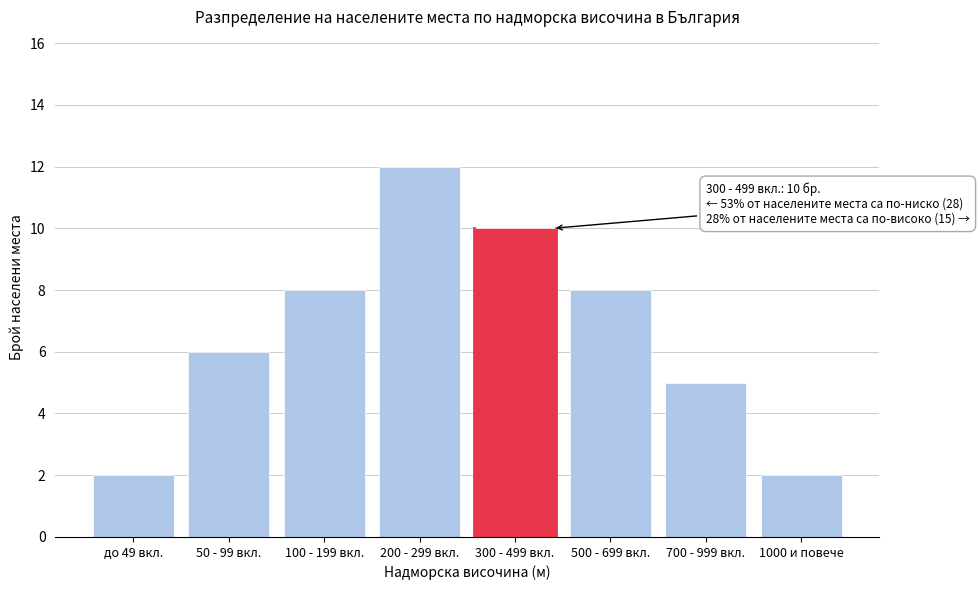

Reading left to right, list all the values displayed in this chart.

2	6	8	12	10	8	5	2